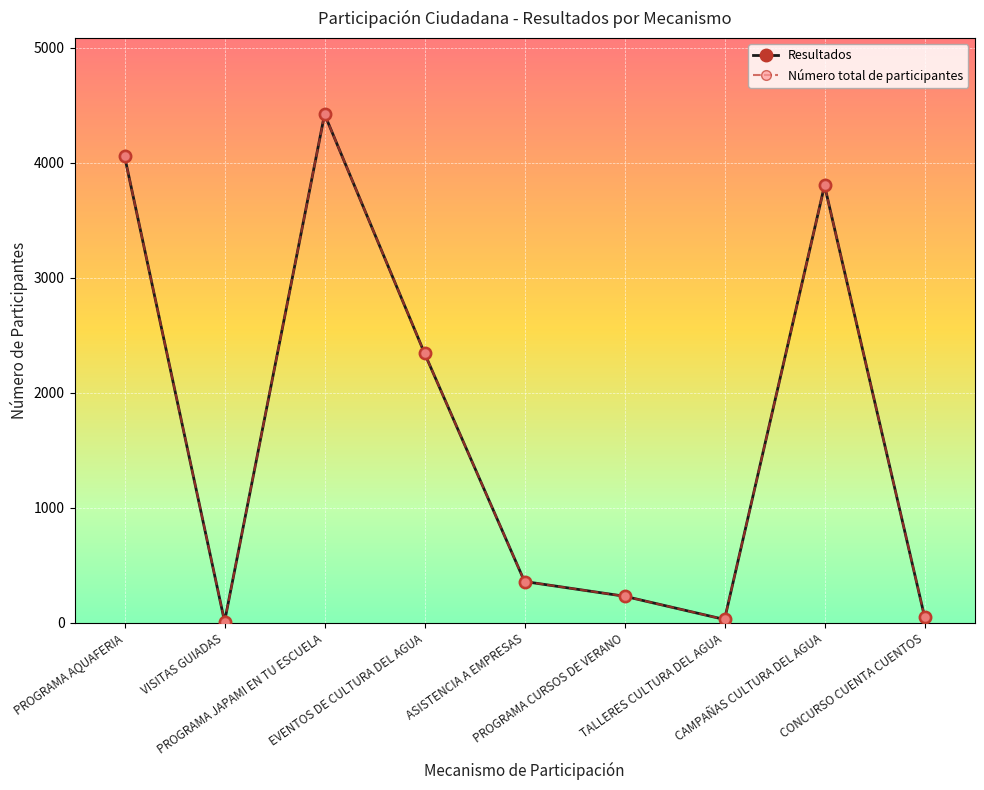

Does the chart display data point markers on the line(s)?

Yes